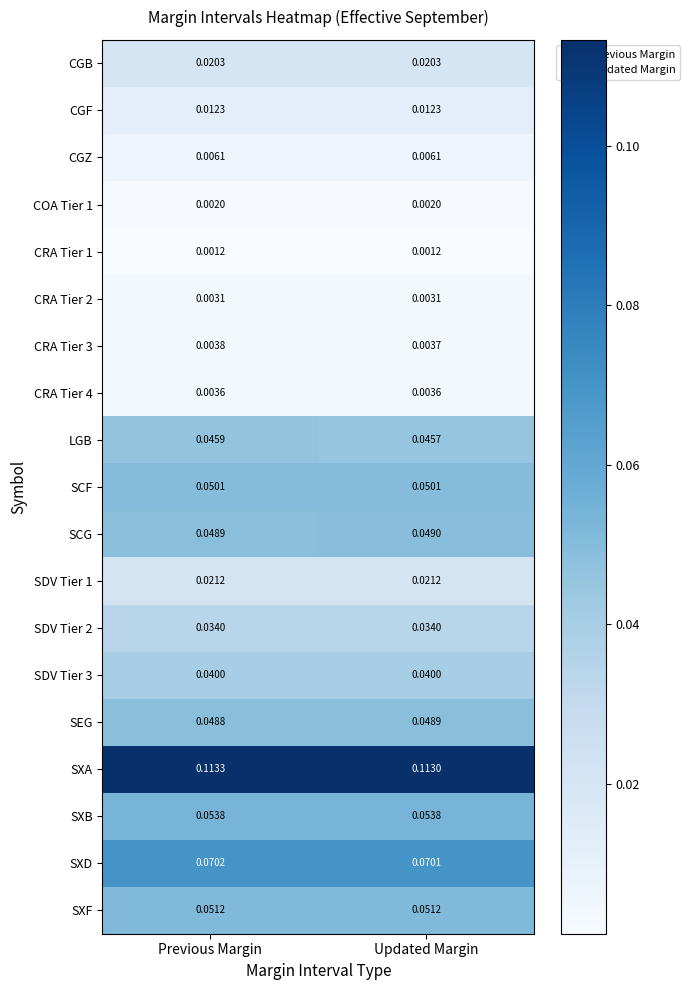

Which series has the largest total across all categories?

SXA